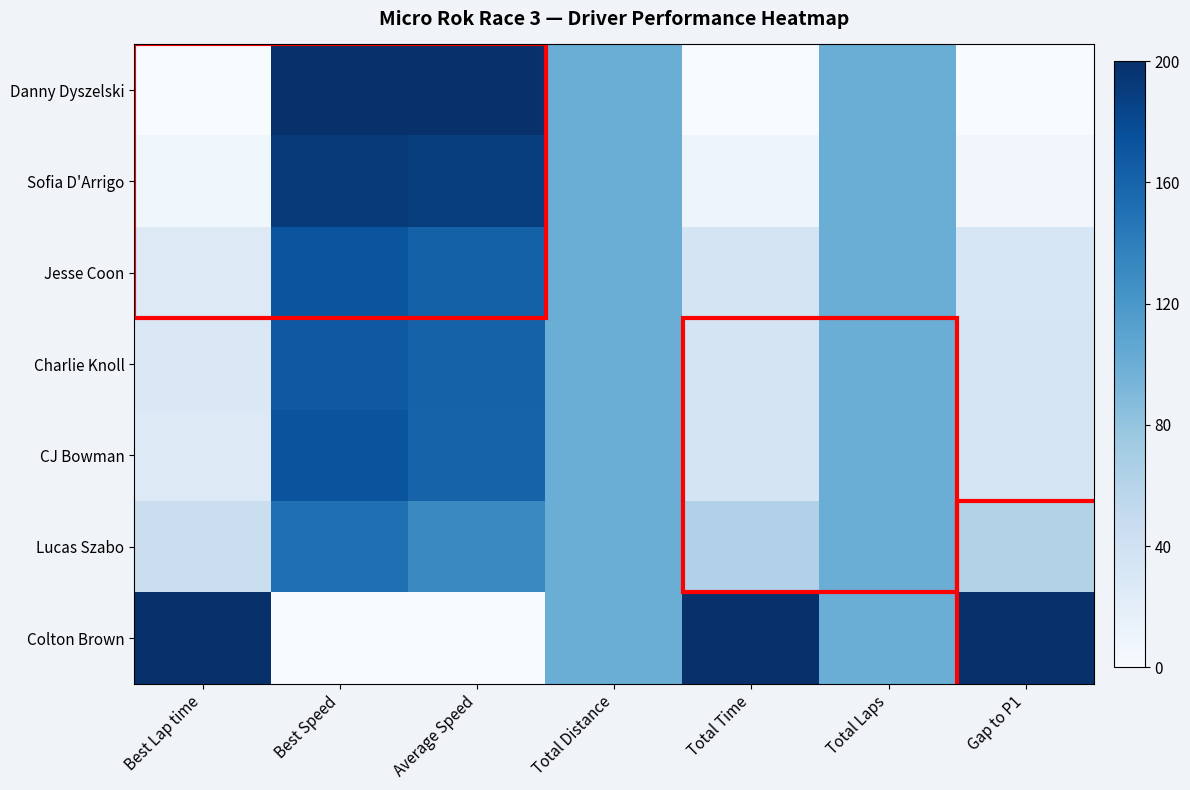

Reading left to right, list all the values displayed in this chart.

Danny Dyszelski: Best Lap time=0.0	Best Speed=200.0	Average Speed=200.0	Total Distance=100.0	Total Time=0.0	Total Laps=100.0	Gap to P1=0.0
Sofia D'Arrigo: Best Lap time=7.6	Best Speed=191.6	Average Speed=189.5	Total Distance=100.0	Total Time=9.4	Total Laps=100.0	Gap to P1=6.9
Jesse Coon: Best Lap time=25.9	Best Speed=171.7	Average Speed=162.0	Total Distance=100.0	Total Time=34.5	Total Laps=100.0	Gap to P1=32.4
Charlie Knoll: Best Lap time=29.0	Best Speed=168.3	Average Speed=161.4	Total Distance=100.0	Total Time=35.1	Total Laps=100.0	Gap to P1=32.9
CJ Bowman: Best Lap time=25.5	Best Speed=172.0	Average Speed=160.8	Total Distance=100.0	Total Time=35.6	Total Laps=100.0	Gap to P1=33.4
Lucas Szabo: Best Lap time=45.1	Best Speed=151.1	Average Speed=131.0	Total Distance=100.0	Total Time=63.7	Total Laps=100.0	Gap to P1=61.9
Colton Brown: Best Lap time=200.0	Best Speed=0.0	Average Speed=0.0	Total Distance=100.0	Total Time=200.0	Total Laps=100.0	Gap to P1=200.0